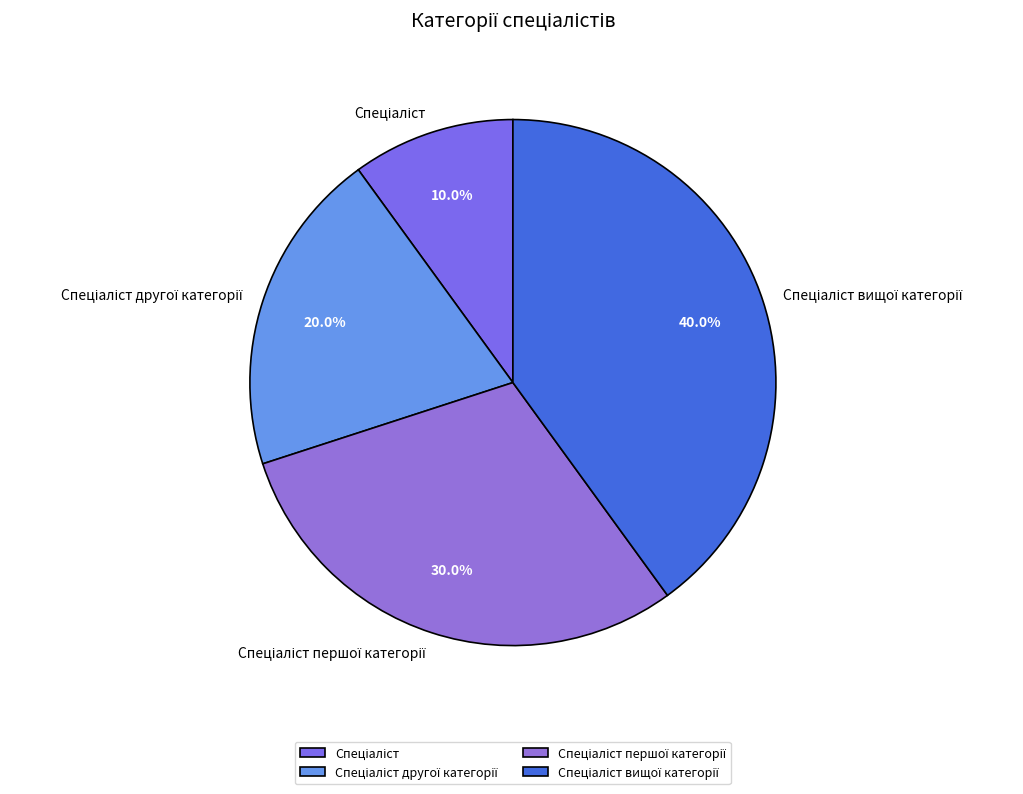

Does any single category account for the majority?

No